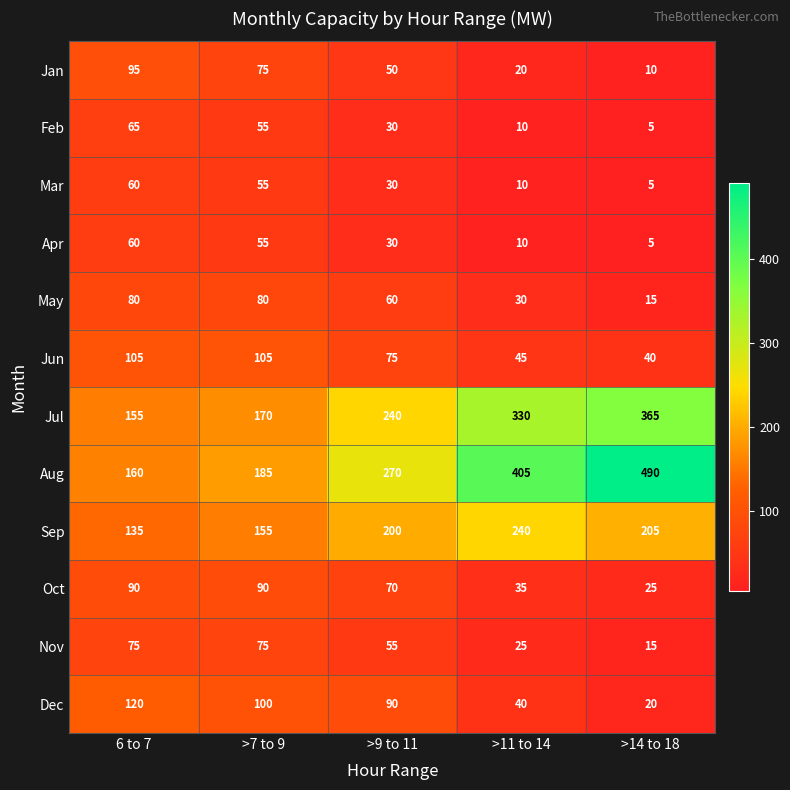

Which category has the highest value across all series?

>14 to 18